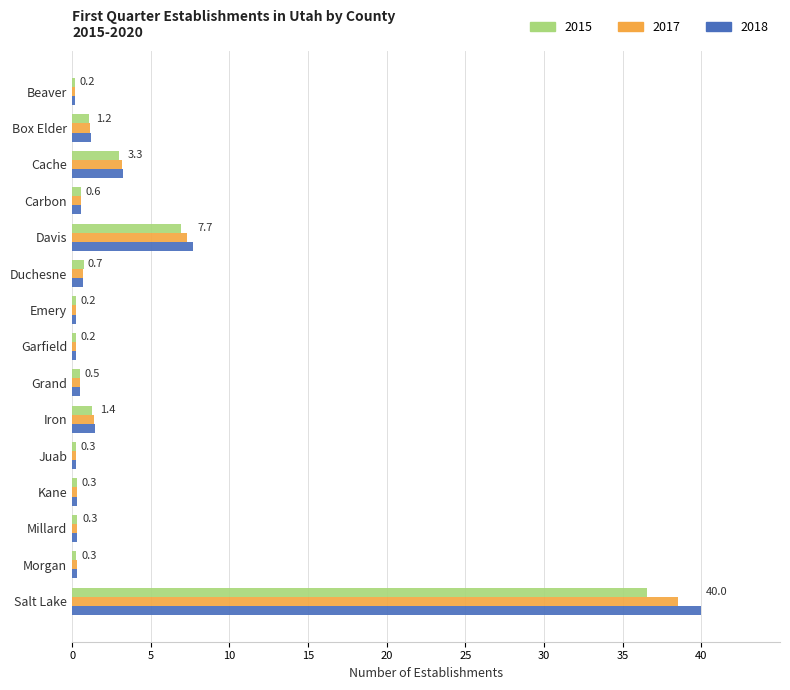

Where is 2017 nearest to the value 19?

Davis